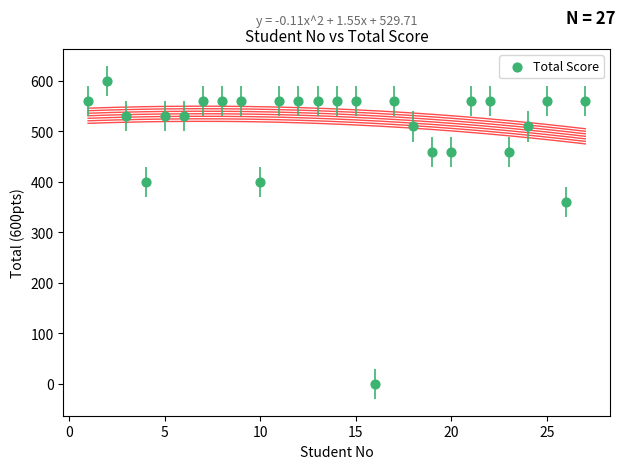

What is the range of Y values (max minus min)?

600